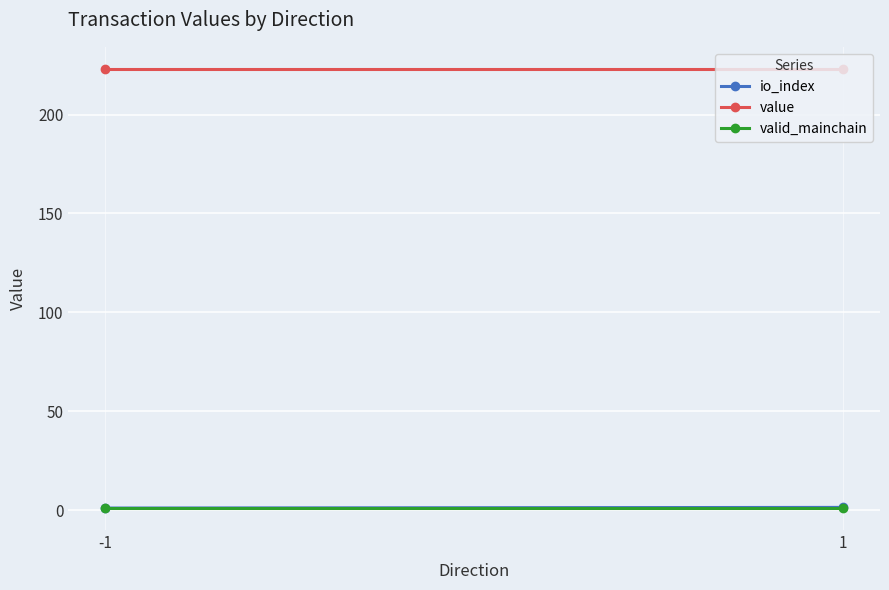

True or false: valid_mainchain has a value of 1.0 at 1.

True